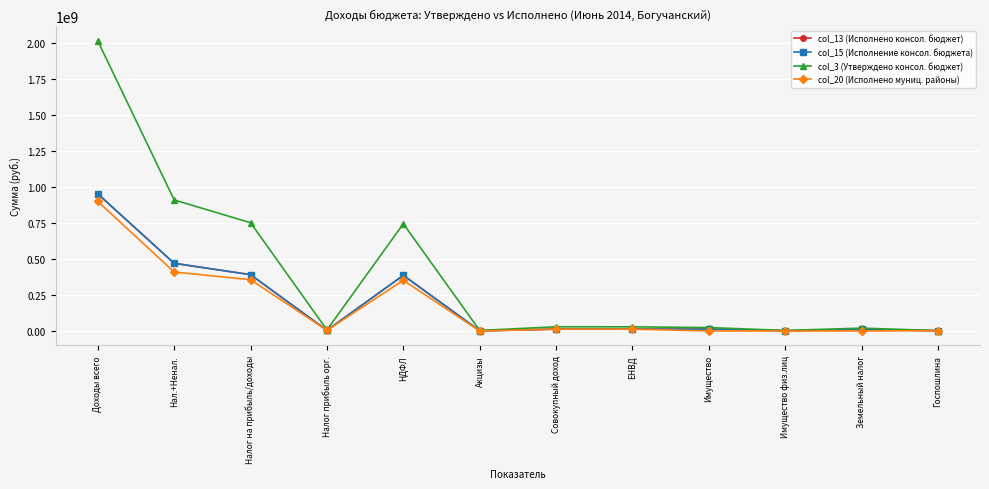

Reading right to left, list all the values displayed in this chart.

col_13 (Исполнено консол. бюджет): 1917504.7	11324129.8	1341906.0	12666035.8	12711518.1	12824380.6	1160225.5	387147701.1	4564459.9	391712160.9	470765588.8	953659016.7
col_15 (Исполнение консол. бюджета): 1917504.7	11324129.8	1341906.0	12666035.8	12711518.1	12824380.6	1160225.5	387147701.1	4564459.9	391712160.9	470765588.8	953659016.7
col_3 (Утверждено консол. бюджет): 2507450.0	19772730.0	3770590.0	23543320.0	28809000.0	28953988.5	3695600.0	745767708.7	7300000.0	753067708.7	911402149.4	2017370922.2
col_20 (Исполнено муниц. районы): 1715537.3	46001.9	2275.6	48277.5	12687975.8	12814517.6	8060.6	352220765.1	4564459.9	356785225.0	409942896.3	901100350.7